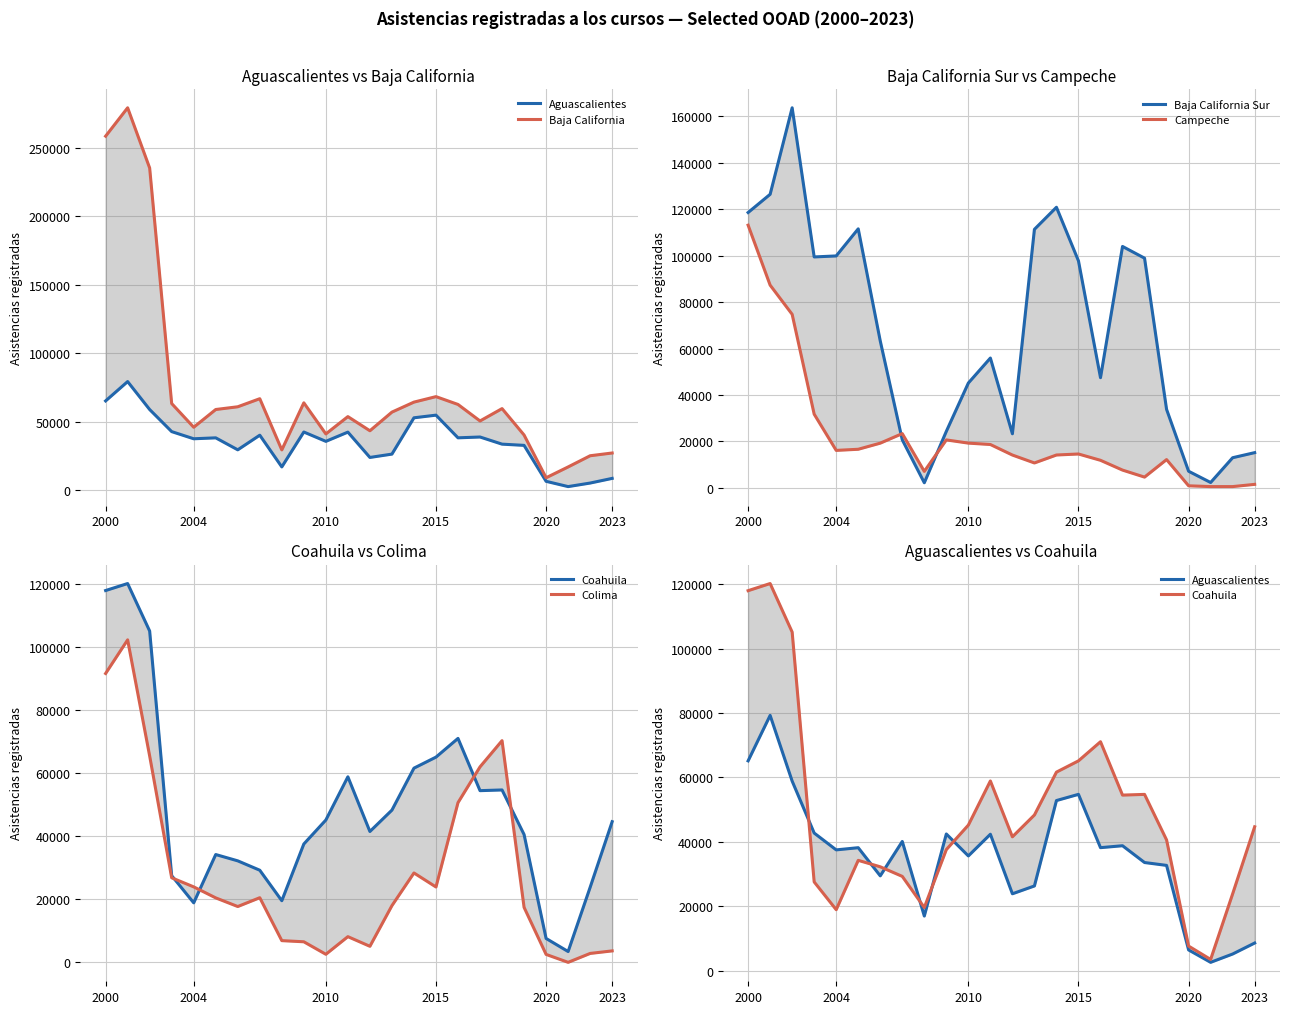

What value does the Campeche series have at 6, to the nearest 100?

19300